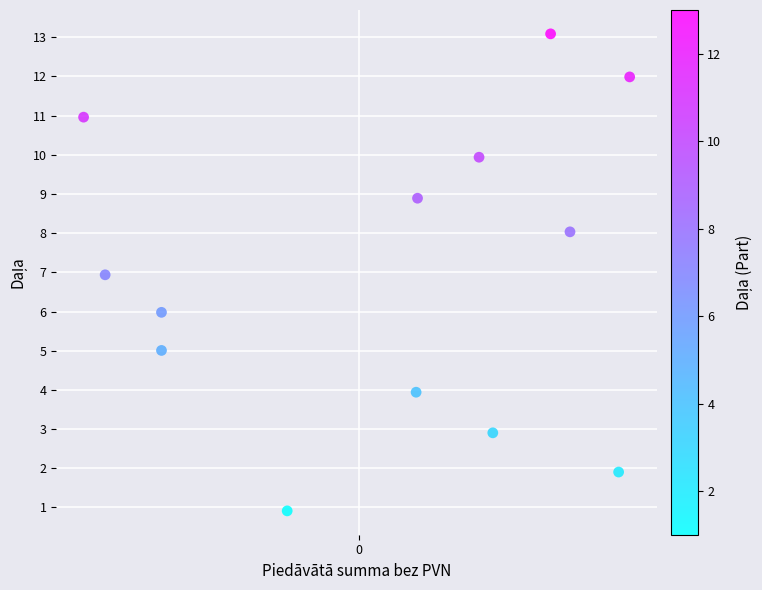

What is the range of Y values (max minus min)?

12.2